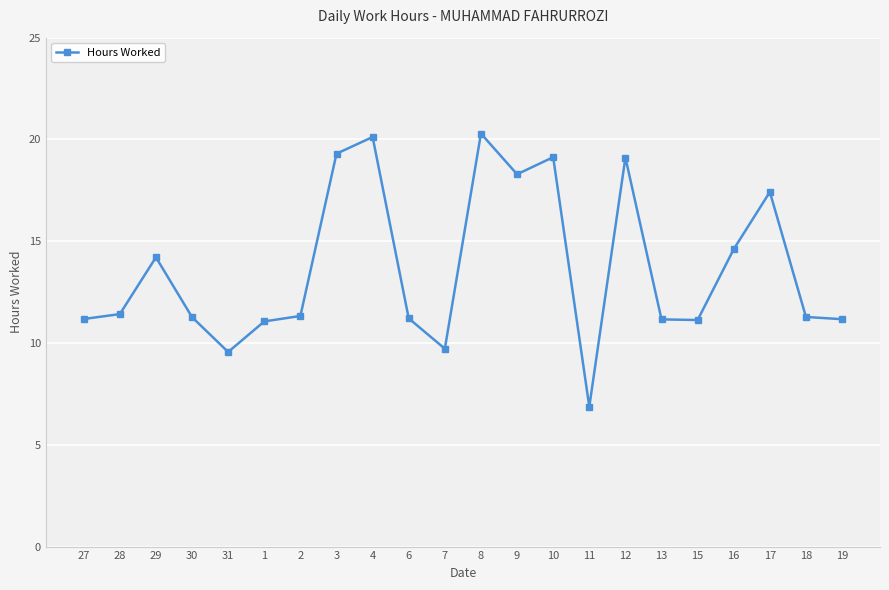

True or false: there are more than 0 points higher than both neighbors.

True